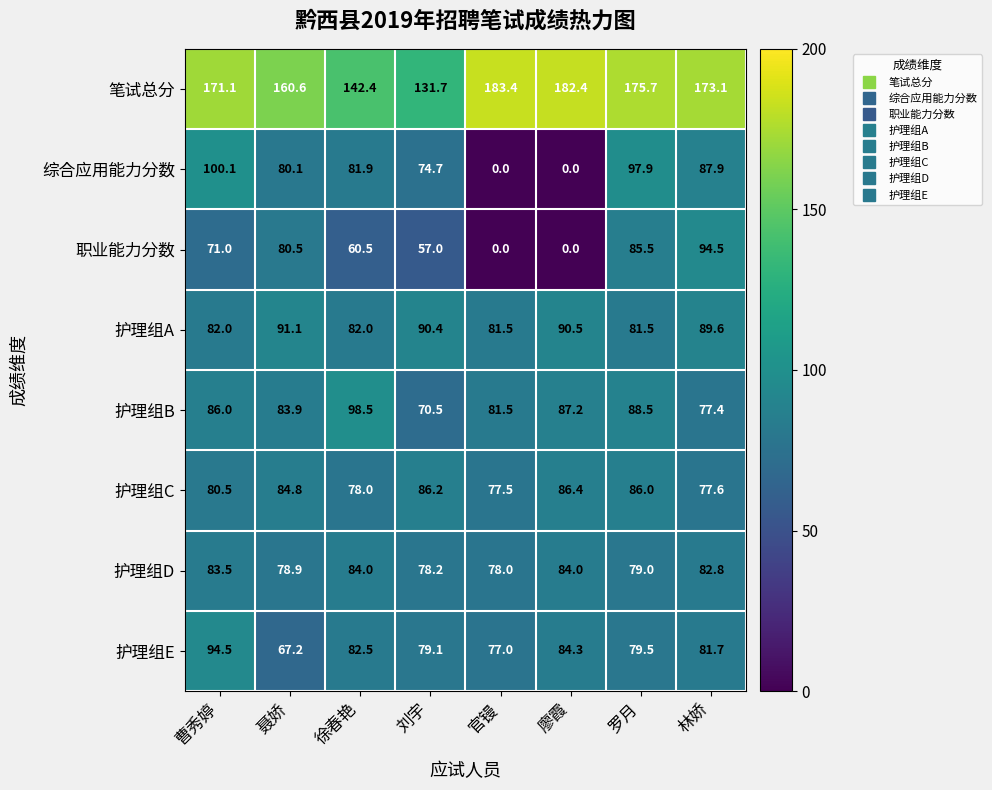

List the labels in order of 笔试总分 value, largest first.

官镘, 廖霞, 罗月, 林娇, 曹秀婷, 聂娇, 徐春艳, 刘宇